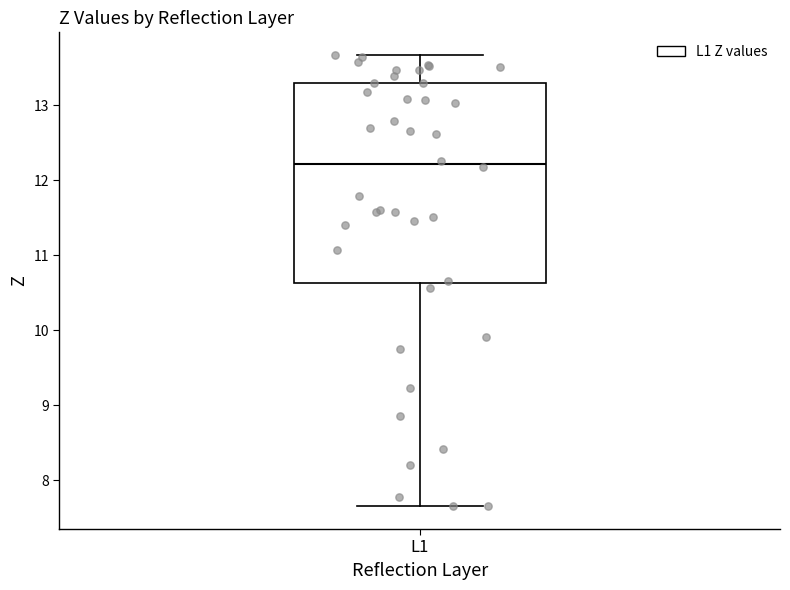

Transcribe this box plot: give where the median line is, the range the box spans, and where the two whiskers end, as read against the y-axis. The values are not printed on the chart, so give them approximately, as read against the axis.

median 12.2, box 10.6 to 13.3, whiskers 7.6 to 13.7